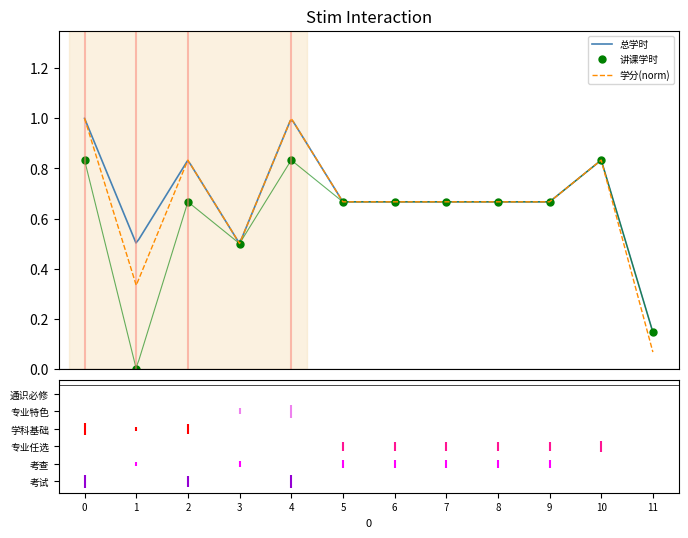

Is it true that 讲课学时 equals 0.7 at 8?

True